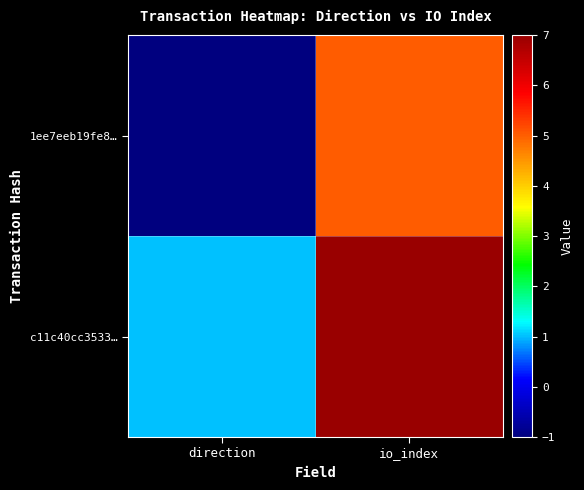

What is the minimum value shown in the chart?

-1